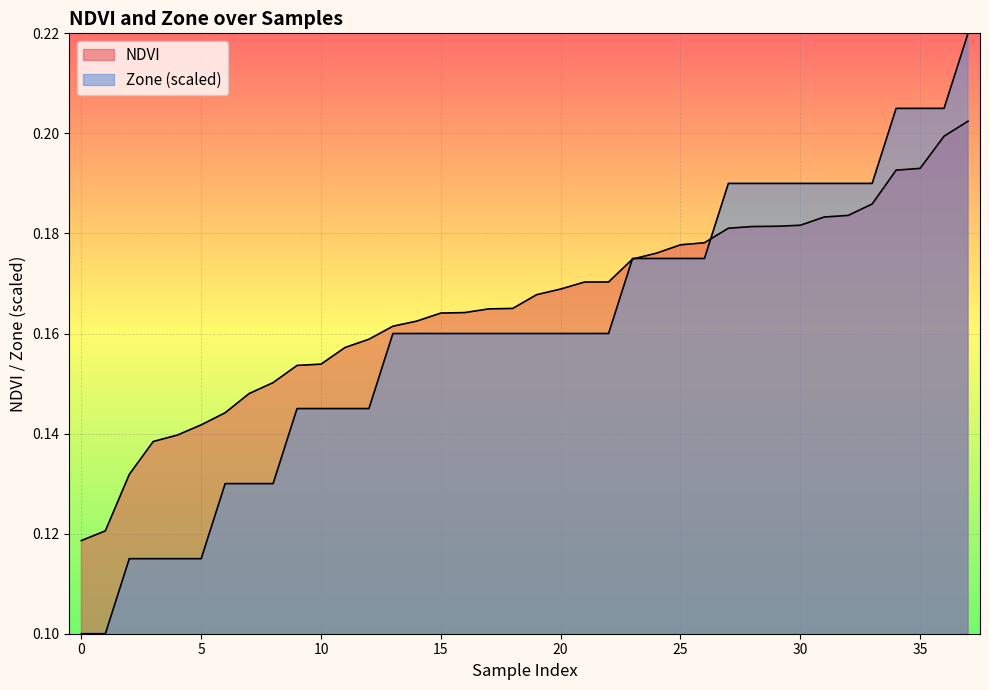

Is it true that NDVI equals 0.3 at 16?

False